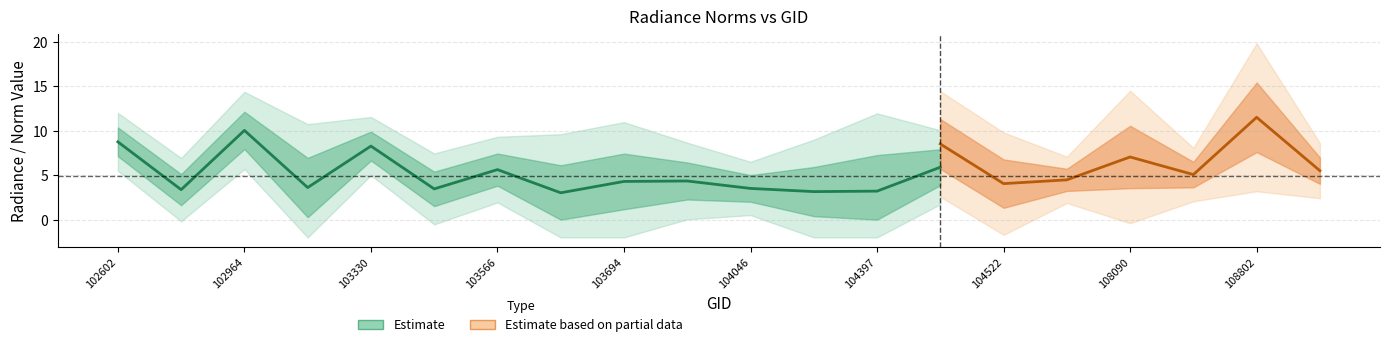

How many lines are shown in the chart?

3